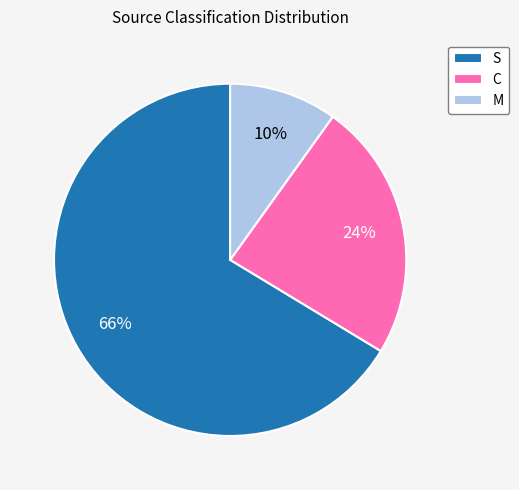

What is the largest slice in the pie chart?

S